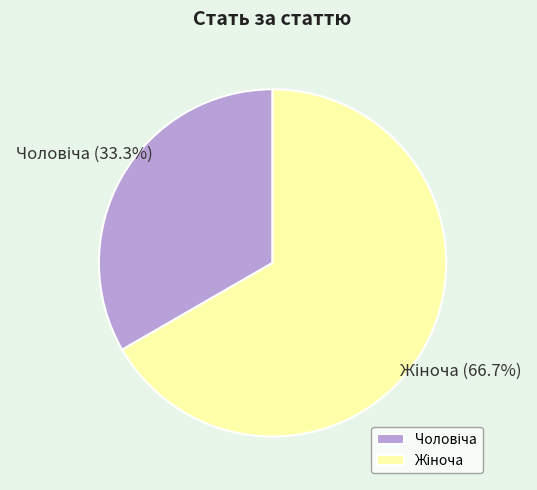

Is there any slice that represents more than half of the pie?

Yes